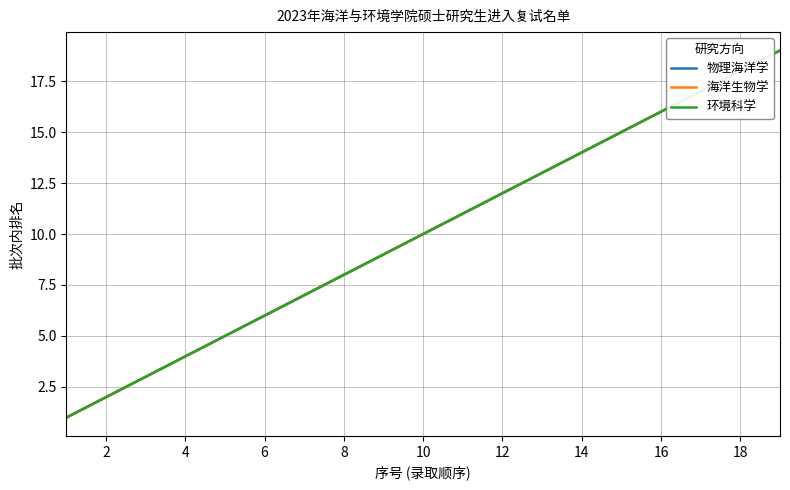

Does the chart have visible grid lines?

Yes